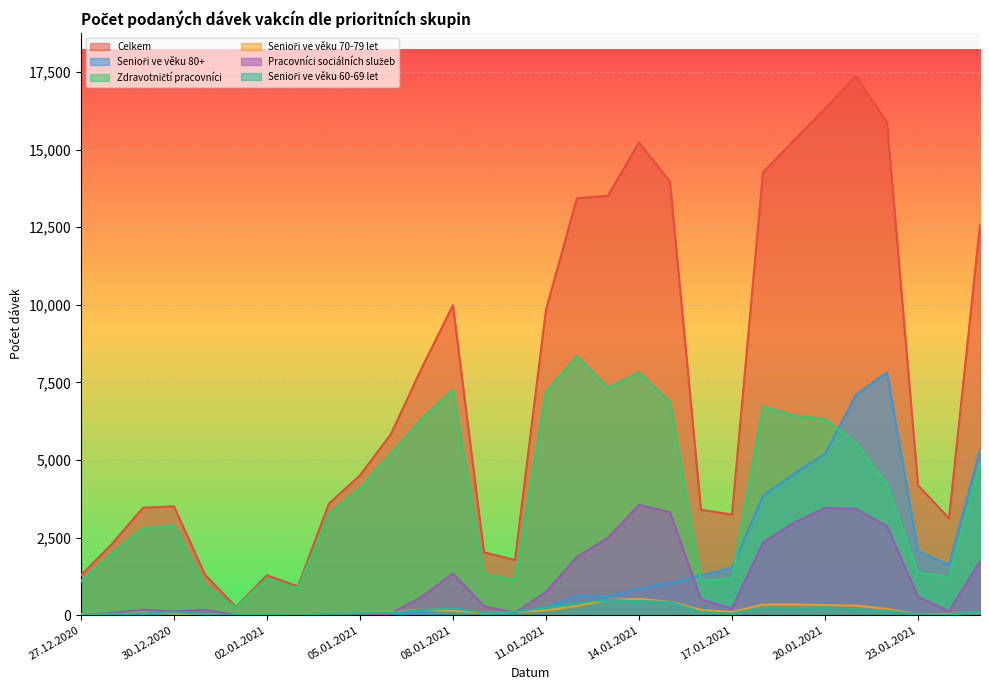

What is the value of the Celkem point at the 3rd from the left?

3462